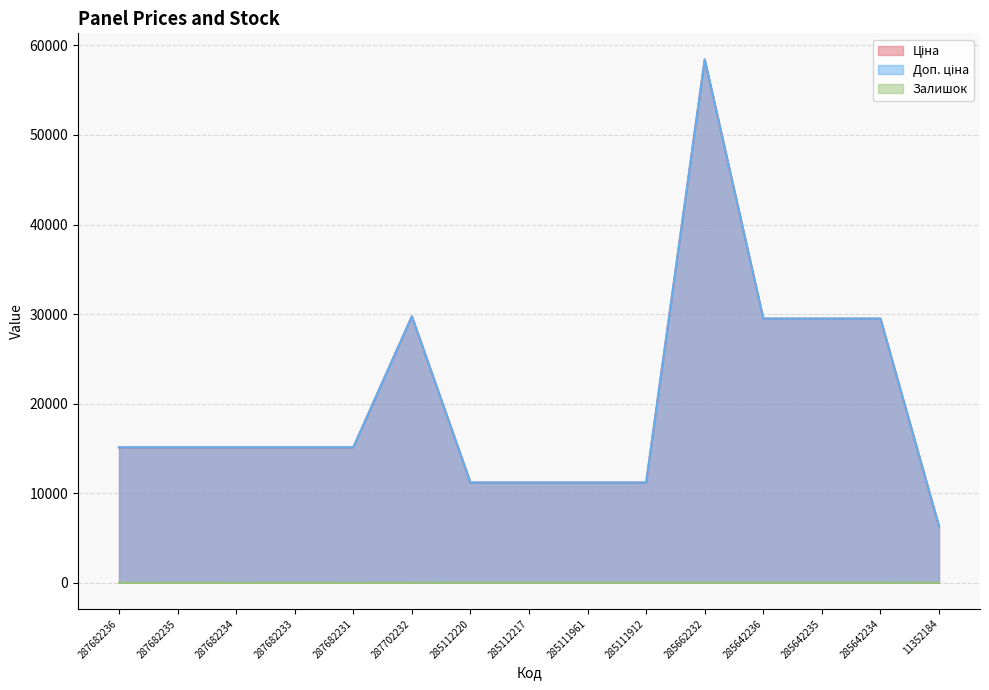

Is the value of Залишок at 287682231 greater than the value of Доп. ціна at 285111961?

No